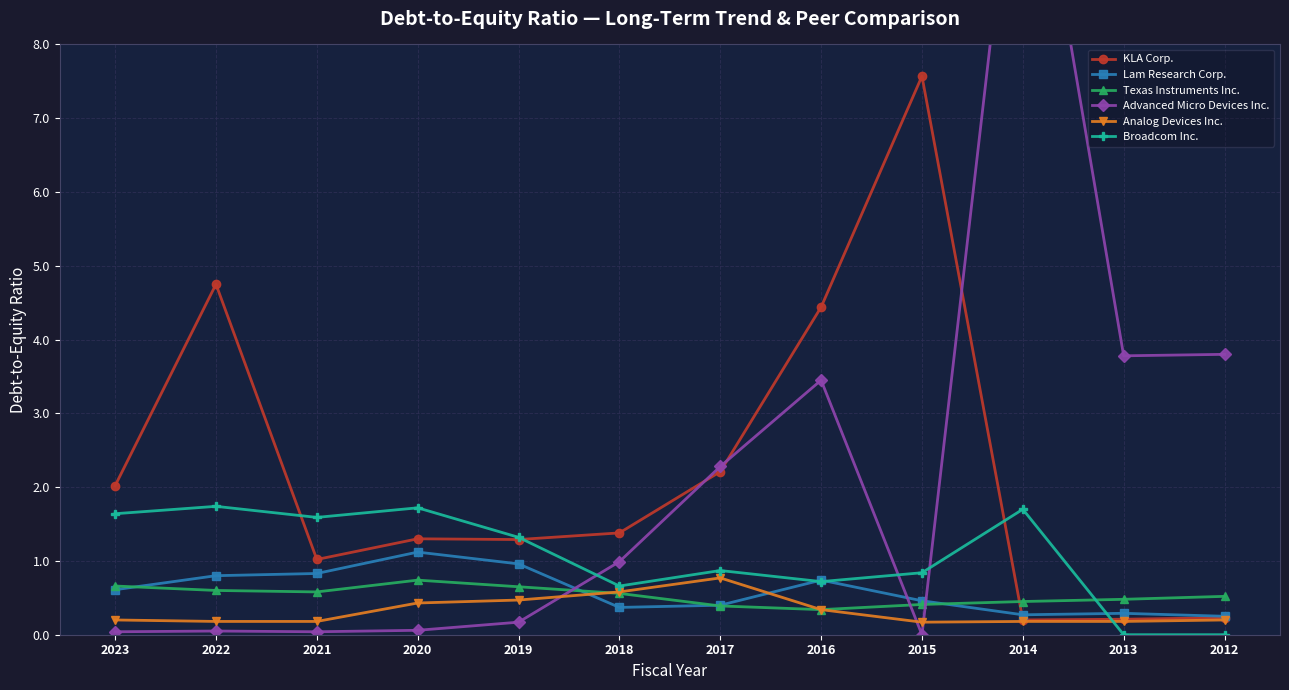

Reading left to right, extract all data points from this chart.

KLA Corp.: 2023=2.0	2022=4.8	2021=1.0	2020=1.3	2019=1.3	2018=1.4	2017=2.2	2016=4.4	2015=7.6	2014=0.2	2013=0.2	2012=0.2
Lam Research Corp.: 2023=0.6	2022=0.8	2021=0.8	2020=1.1	2019=1.0	2018=0.4	2017=0.4	2016=0.7	2015=0.5	2014=0.3	2013=0.3	2012=0.2
Texas Instruments Inc.: 2023=0.7	2022=0.6	2021=0.6	2020=0.7	2019=0.7	2018=0.6	2017=0.4	2016=0.3	2015=0.4	2014=0.5	2013=0.5	2012=0.5
Advanced Micro Devices Inc.: 2023=0.0	2022=0.1	2021=0.0	2020=0.1	2019=0.2	2018=1.0	2017=2.3	2016=3.5	2015=0.0	2014=11.8	2013=3.8	2012=3.8
Analog Devices Inc.: 2023=0.2	2022=0.2	2021=0.2	2020=0.4	2019=0.5	2018=0.6	2017=0.8	2016=0.3	2015=0.2	2014=0.2	2013=0.2	2012=0.2
Broadcom Inc.: 2023=1.6	2022=1.7	2021=1.6	2020=1.7	2019=1.3	2018=0.7	2017=0.9	2016=0.7	2015=0.8	2014=1.7	2013=0.0	2012=0.0